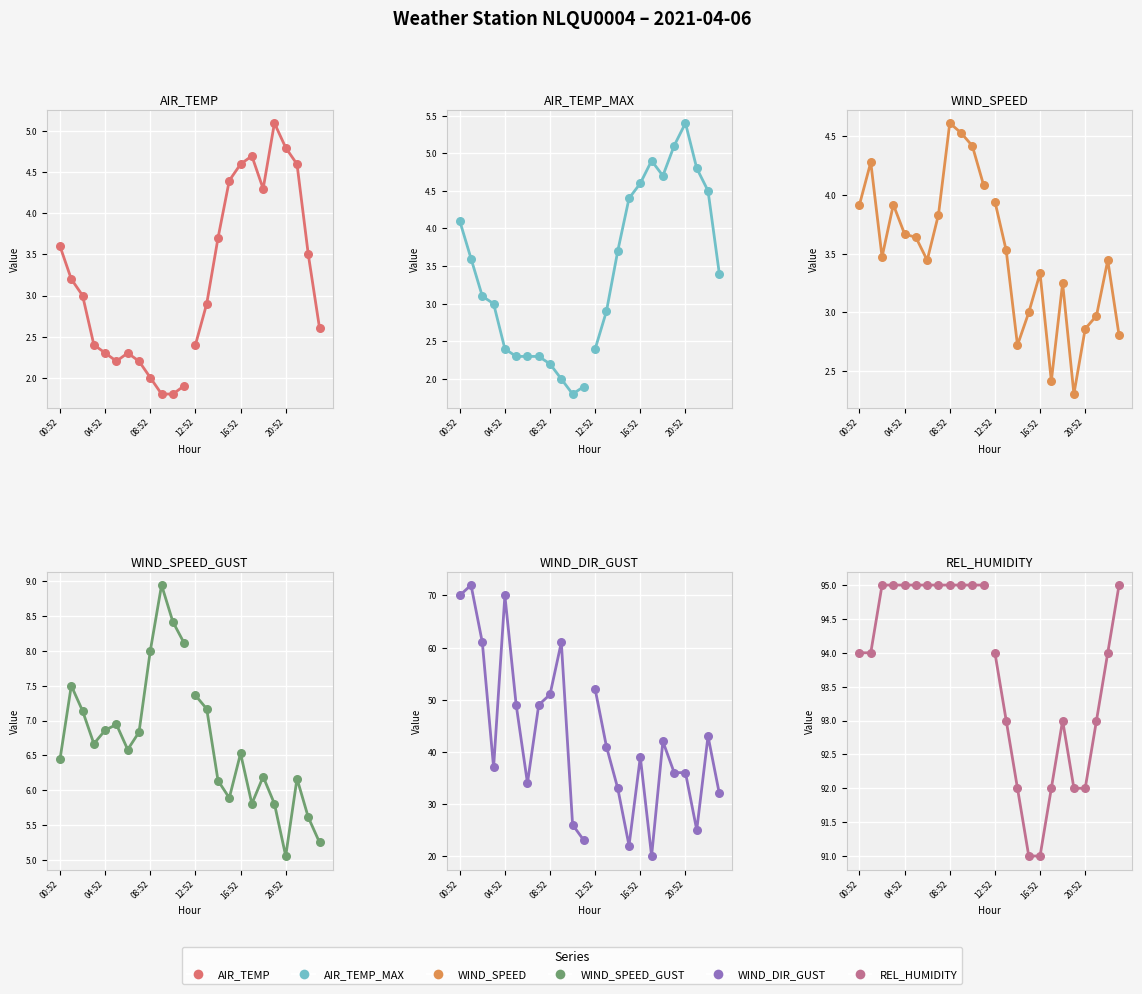

Is the value of AIR_TEMP_MAX at 20:52 greater than the value of WIND_DIR_GUST at 12:52?

No